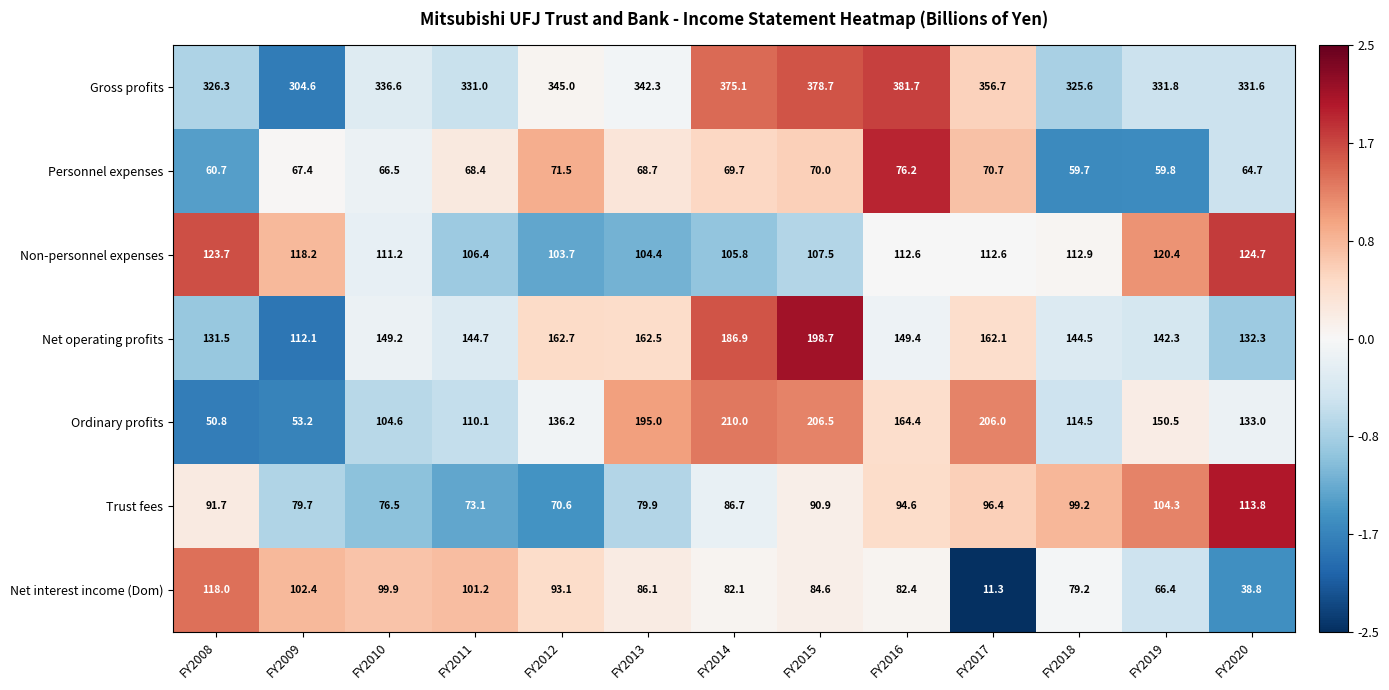

What is the spread (max minus min) of values at FY2010?

270.1